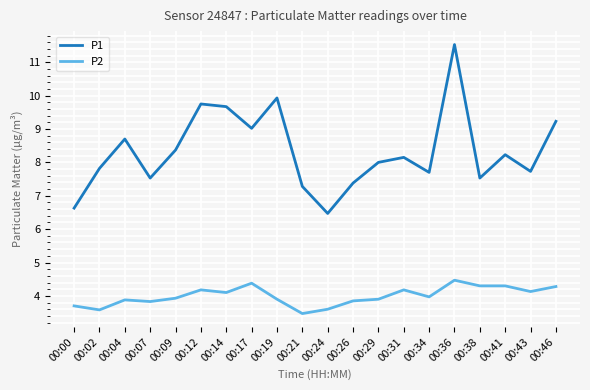

What is the sum of all P1 values?

166.7